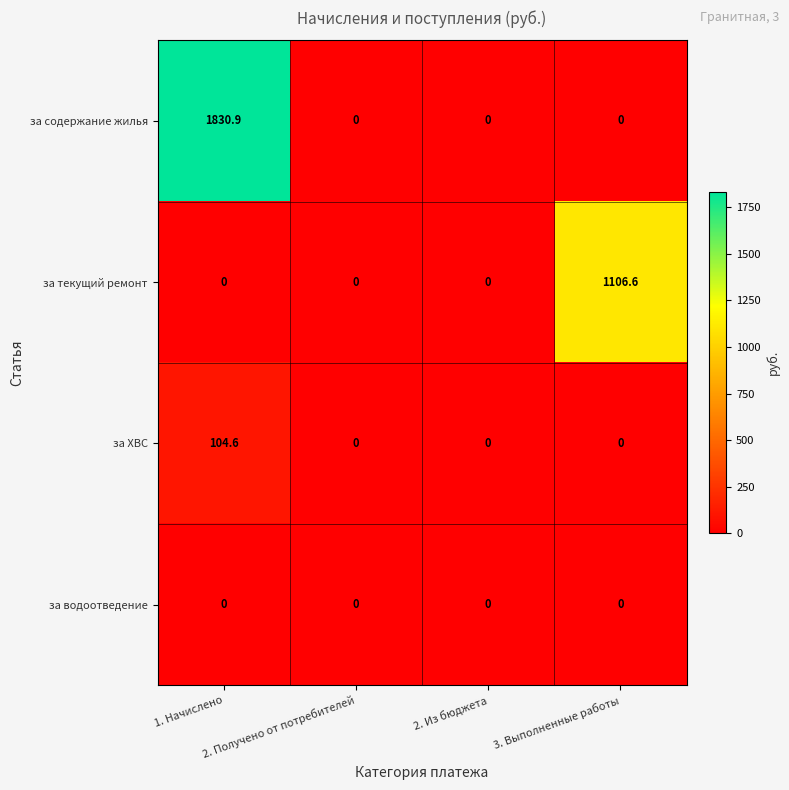

List the series in order of their peak value, lowest first.

за водоотведение, за ХВС, за текущий ремонт, за содержание жилья